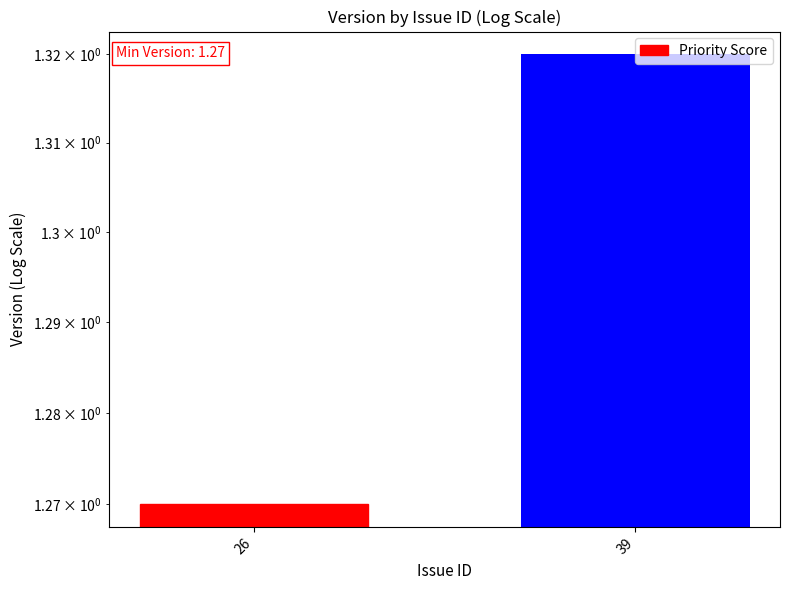

Where is the data nearest to the value 1?

26